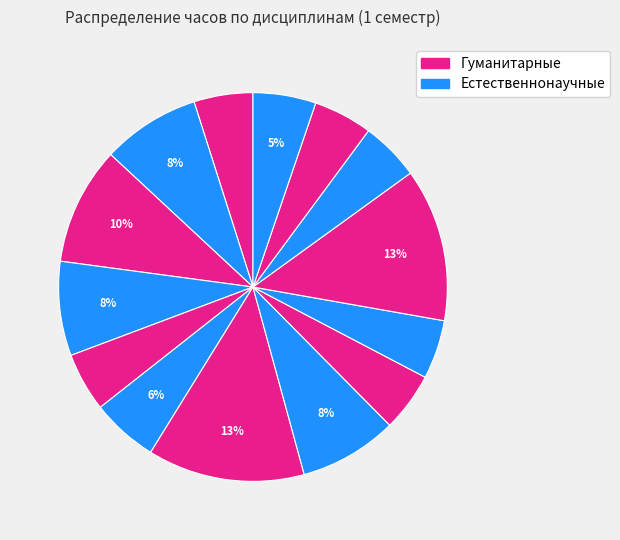

How many segments does this pie chart have?

14